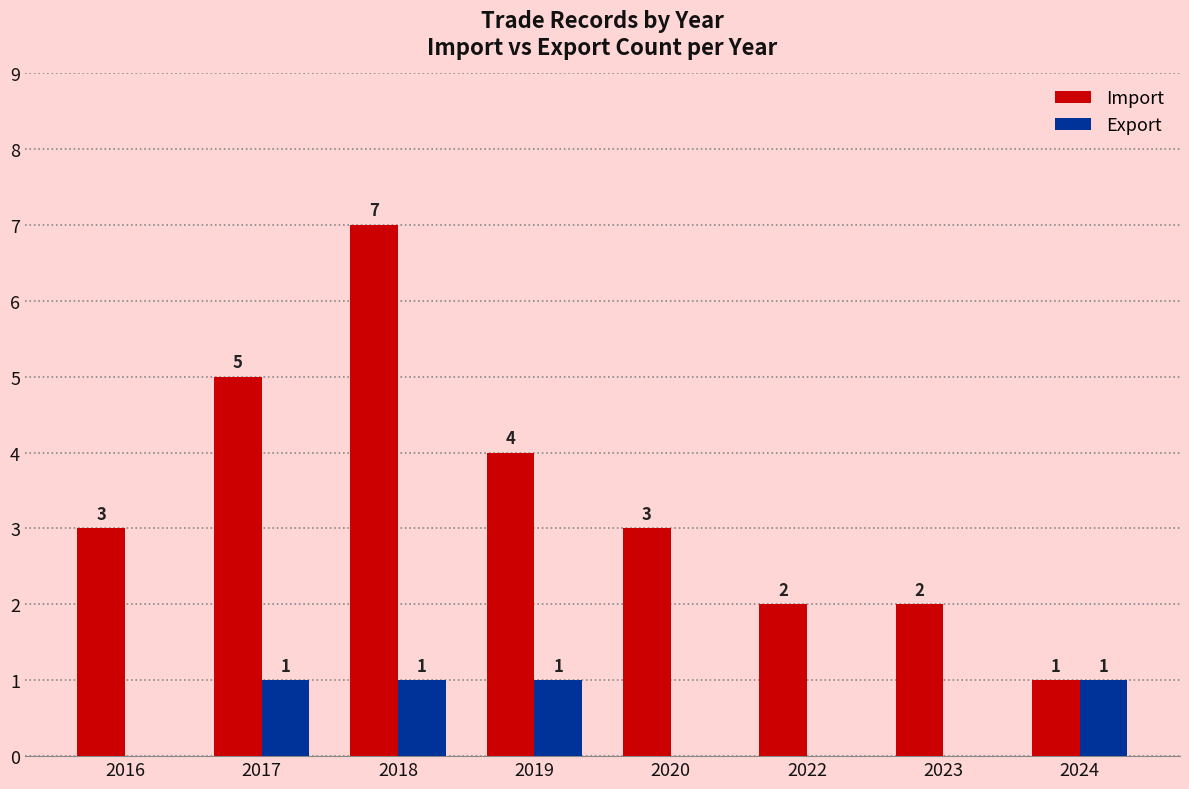

Reading left to right, transcribe all the data shown in this chart.

Import: 2016=3	2017=5	2018=7	2019=4	2020=3	2022=2	2023=2	2024=1
Export: 2016=0	2017=1	2018=1	2019=1	2020=0	2022=0	2023=0	2024=1